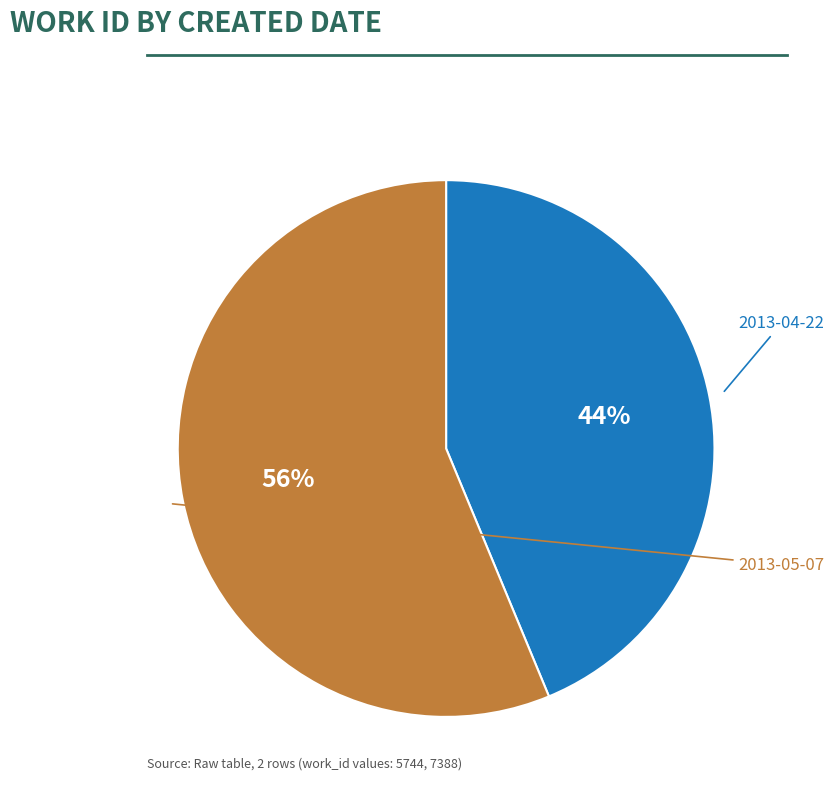

Is there a majority slice in this chart?

Yes